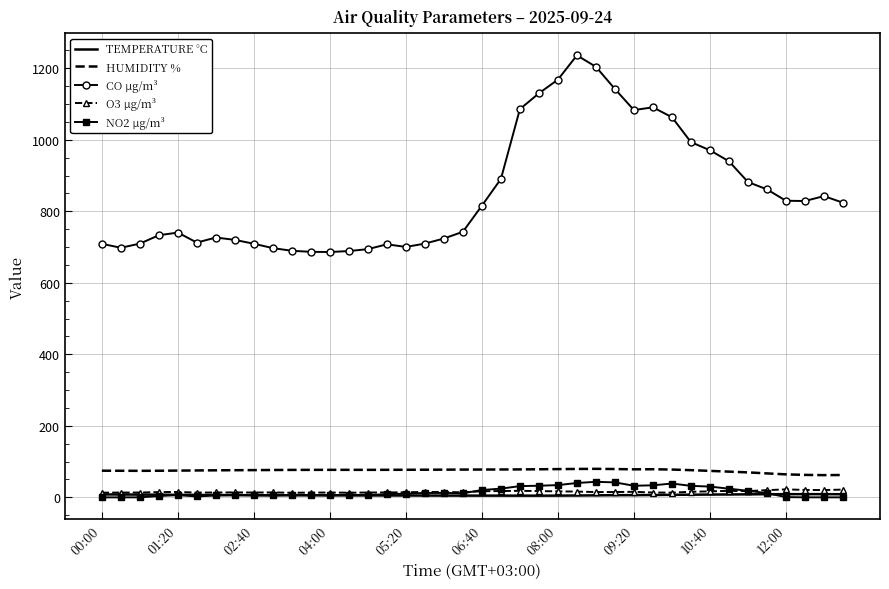

What is the highest value of the HUMIDITY % series?

79.8